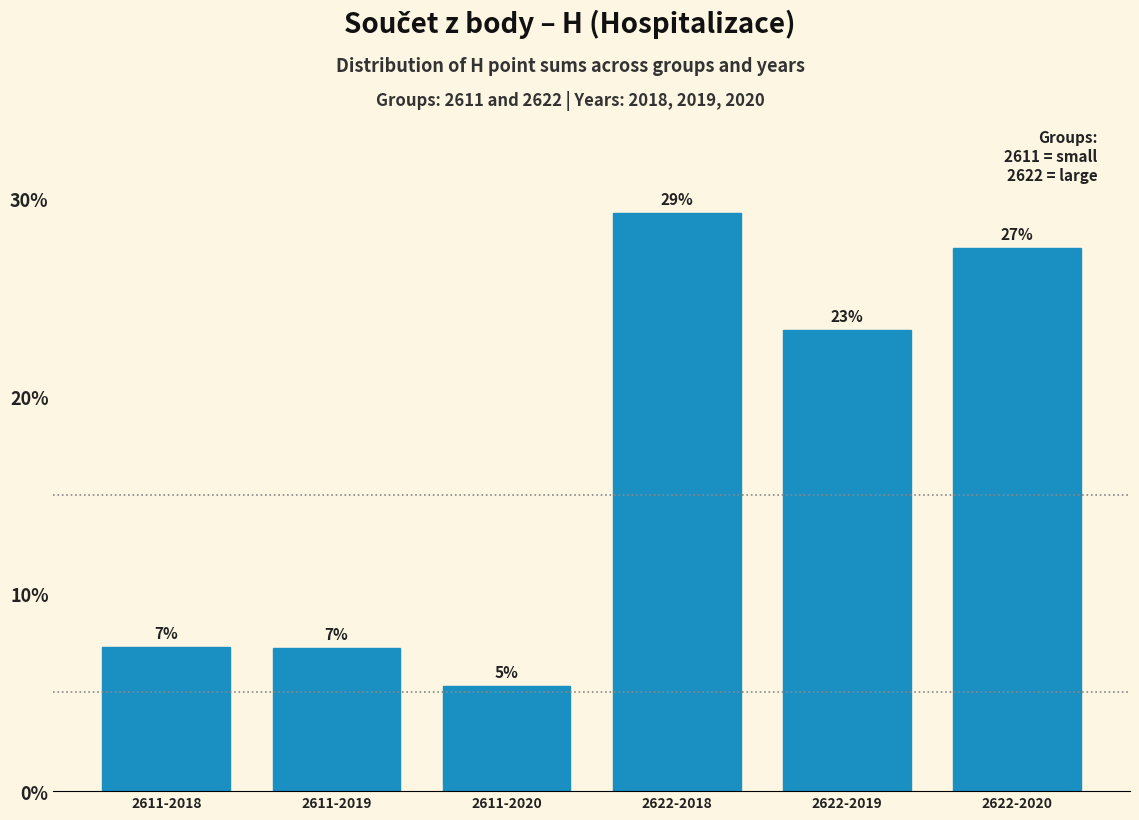

Does the chart contain any negative values?

No